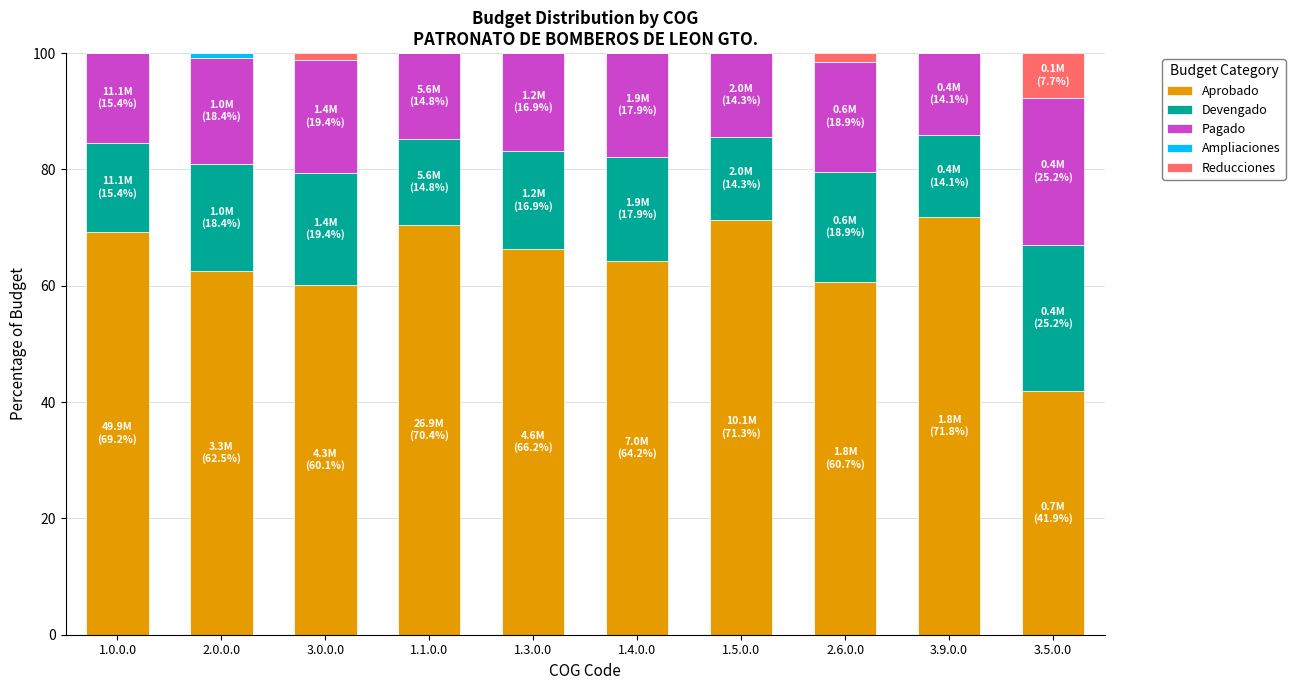

What is the sum of all Aprobado values?

638.3